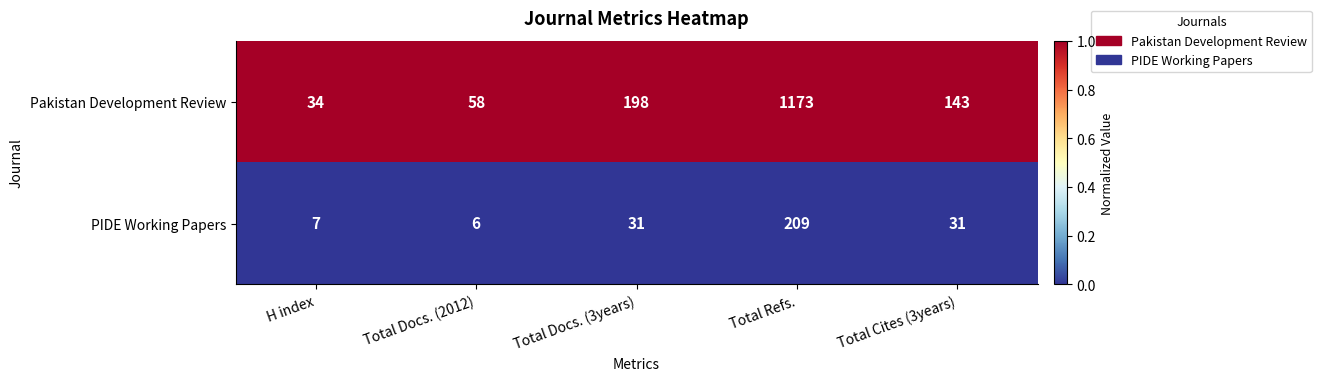

What is the highest value of the PIDE Working Papers series?

209